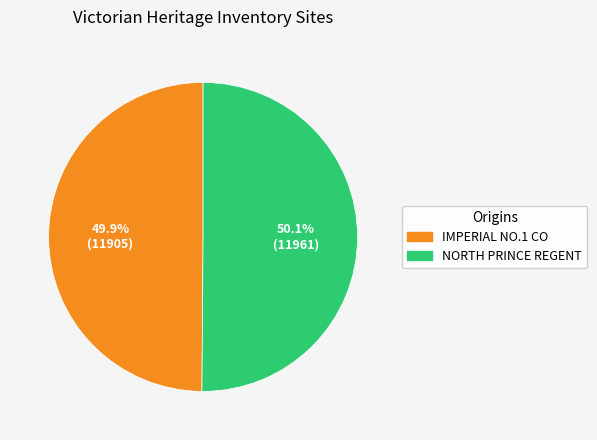

To the nearest percent, what is the average slice percentage?

50%